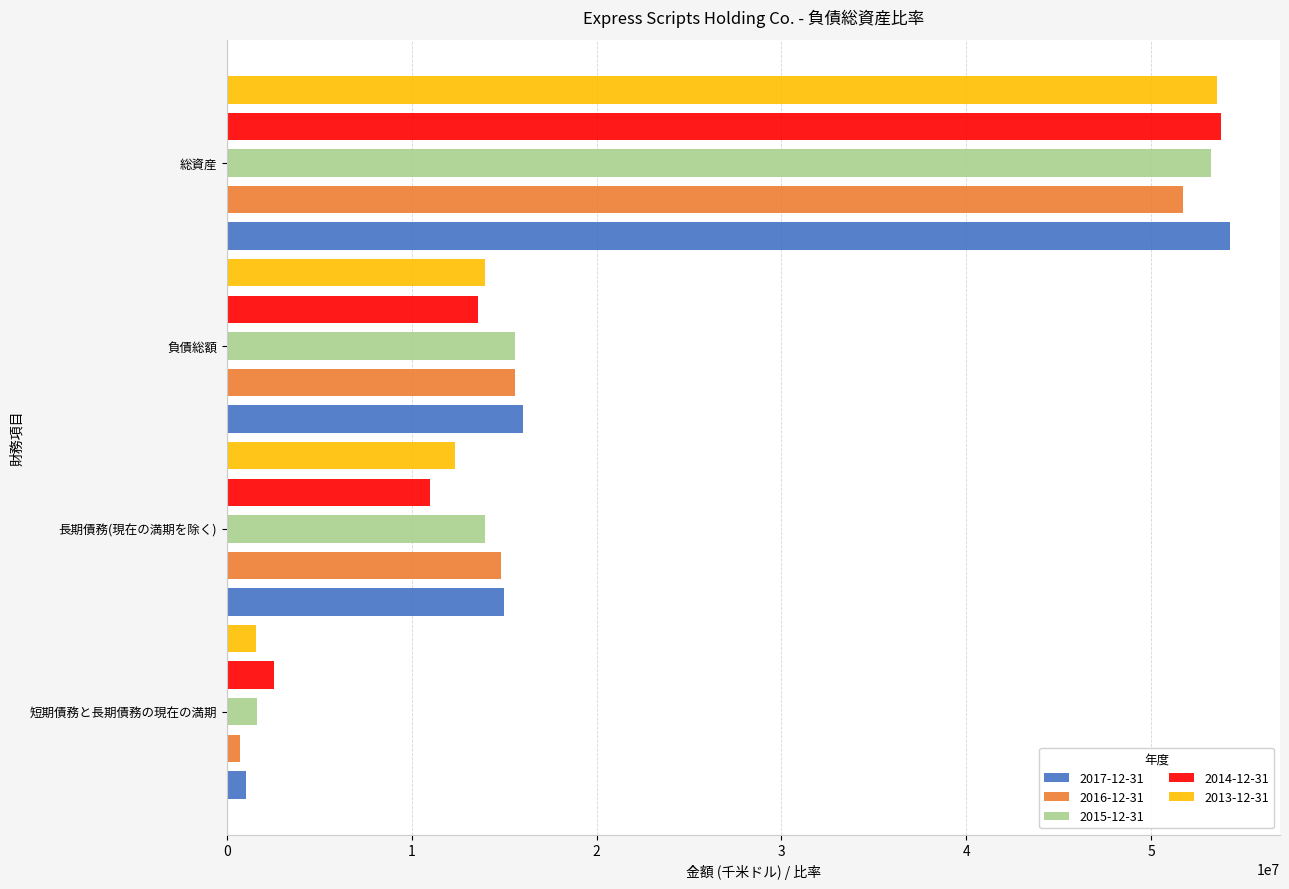

Which series has the largest total across all categories?

2017-12-31